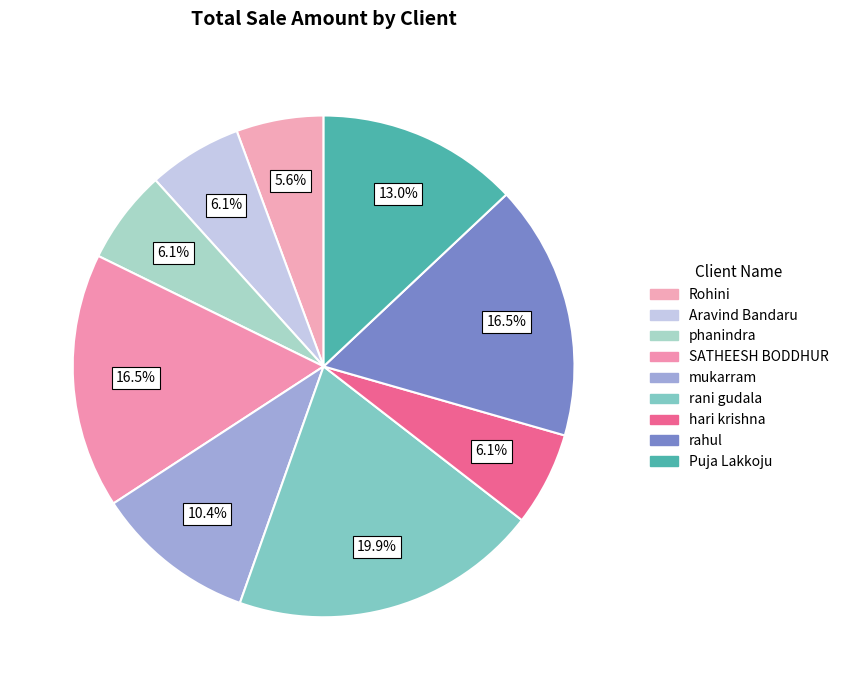

What percentage is the rahul slice, to the nearest percent?

16%